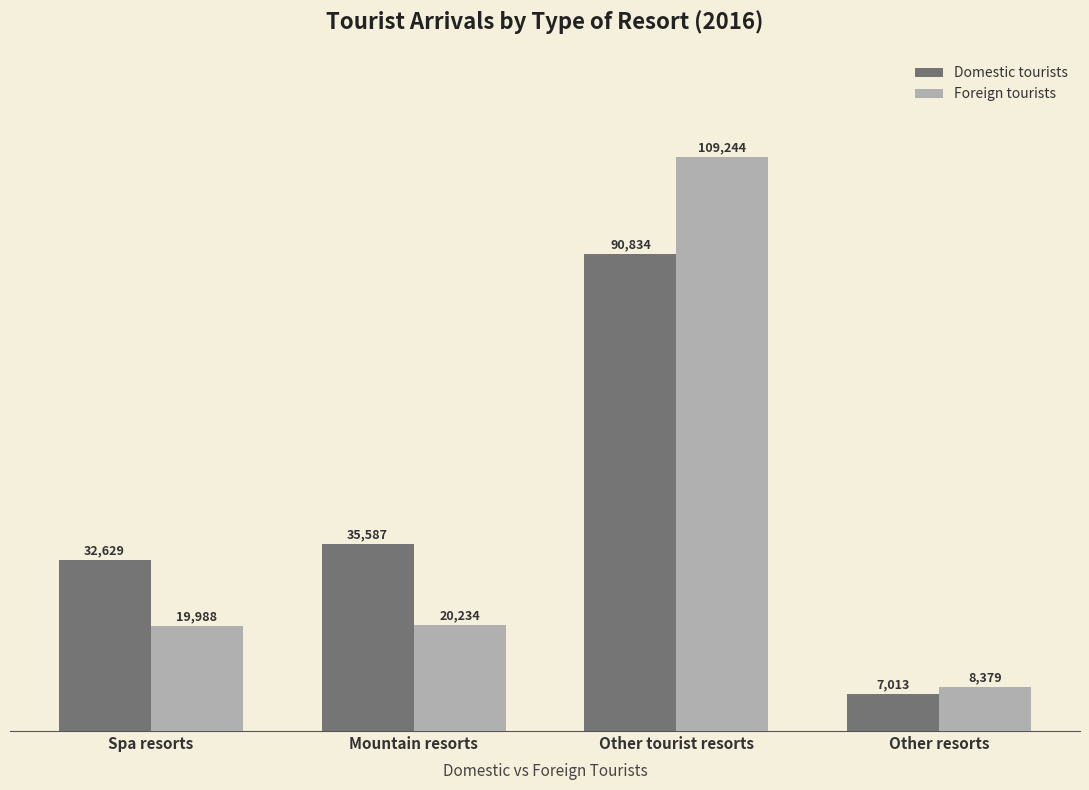

Count the number of categories in the chart.

4